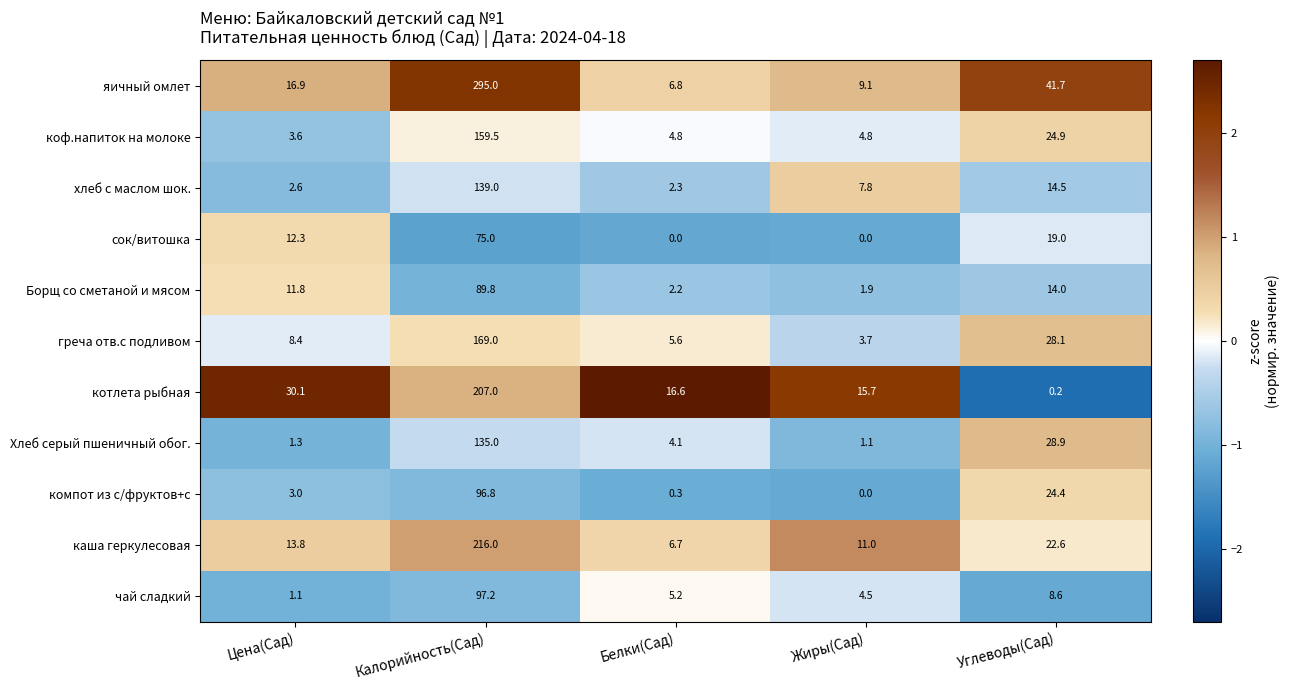

Is it true that Борщ со сметаной и мясом equals 3.3 at Белки(Сад)?

False